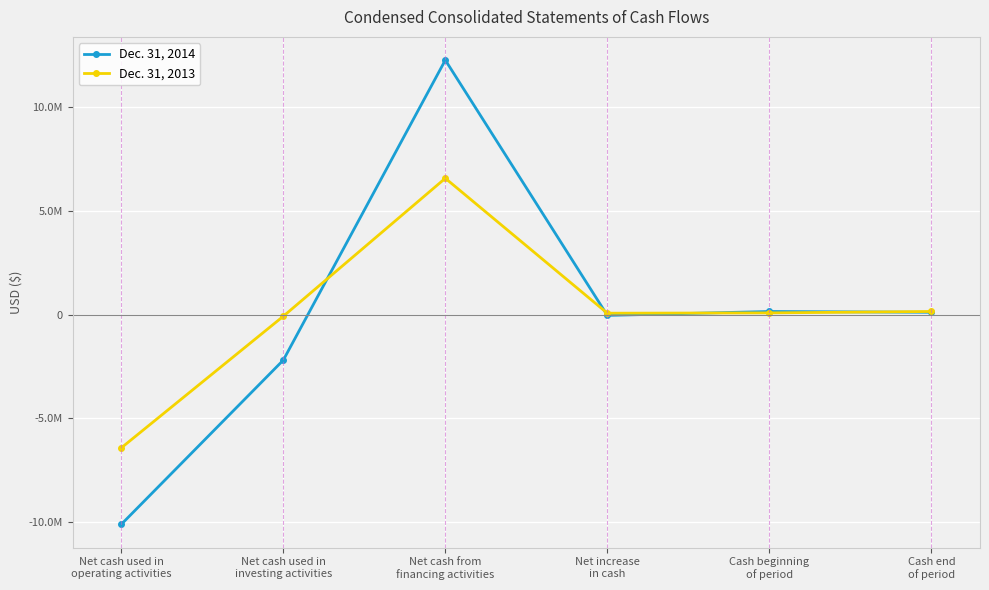

What are all the series names shown in the legend?

Dec. 31, 2014, Dec. 31, 2013